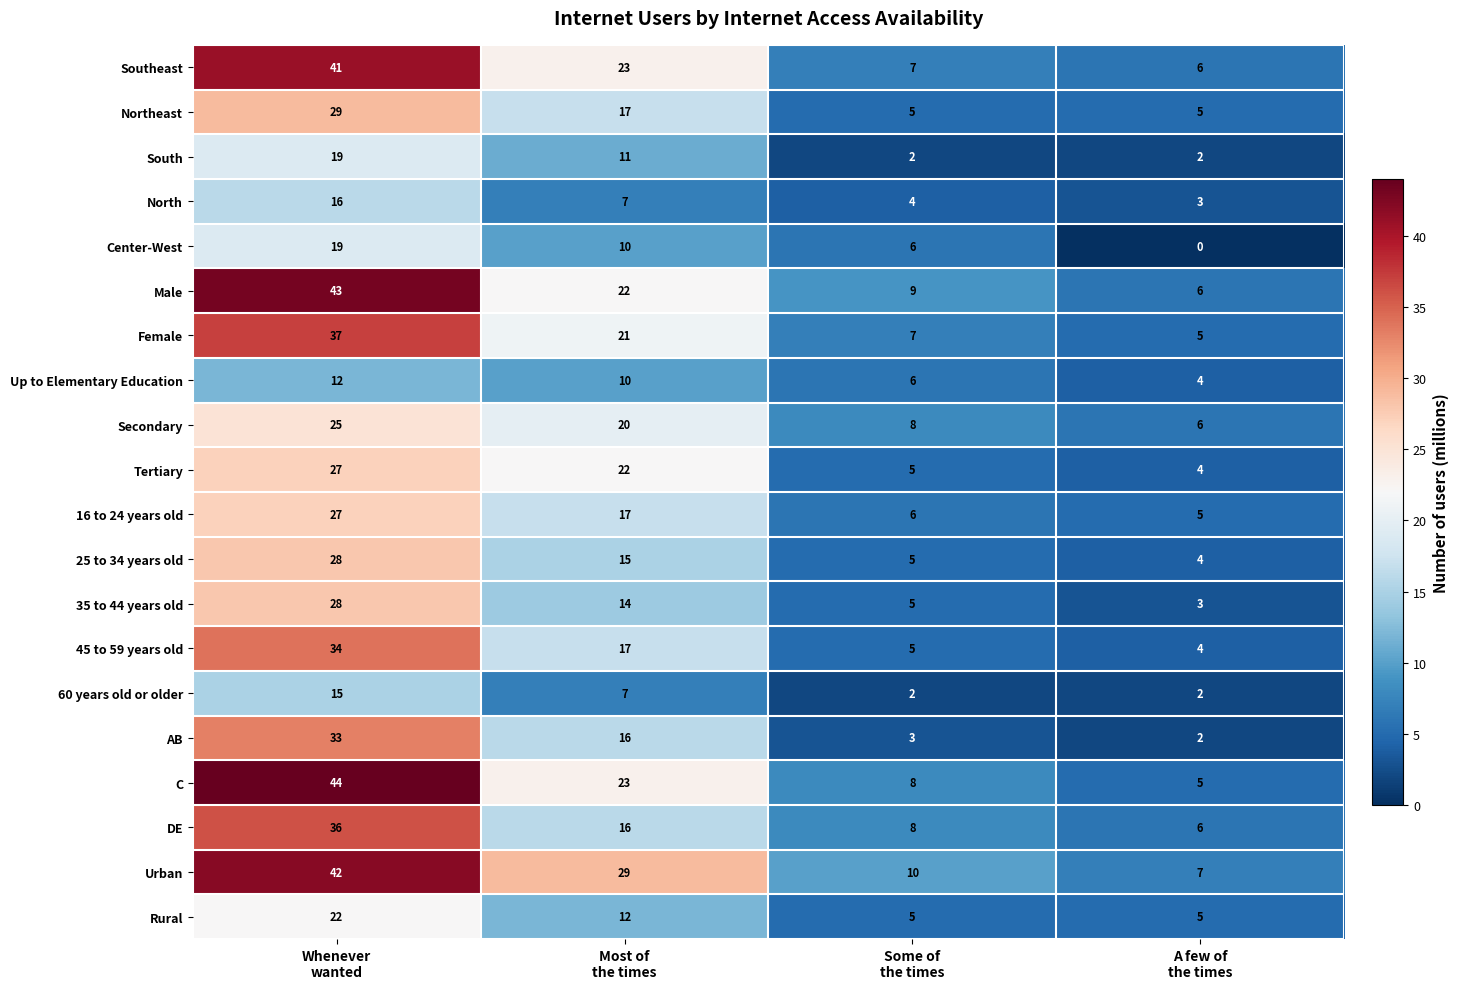

What is the sum of all Northeast values?

56